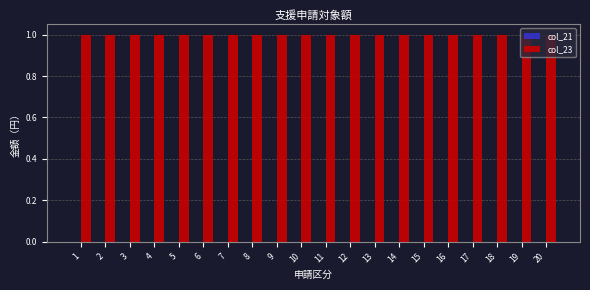

Is the value of col_21 at 17 greater than the value of col_23 at 14?

No